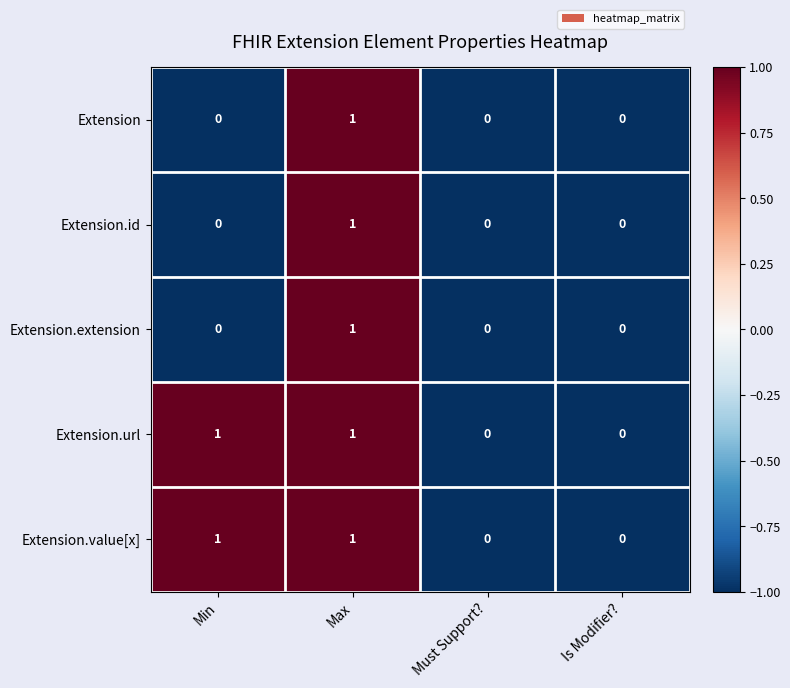

At which label does Extension.extension reach its peak?

Max